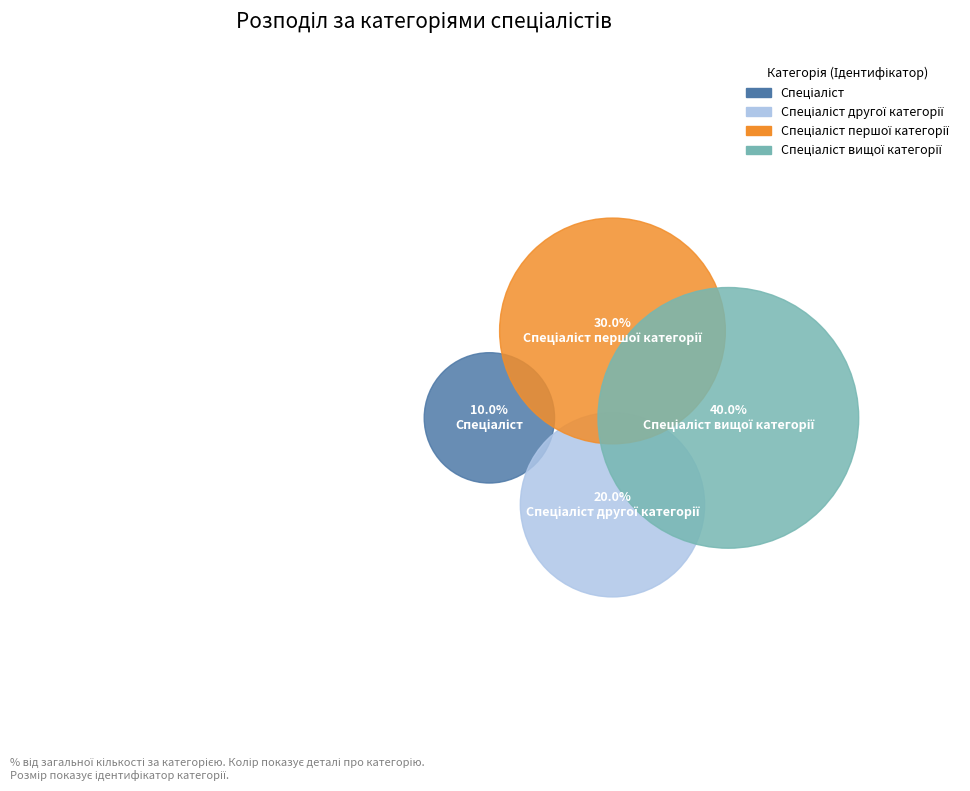

Is it true that Спеціаліст другої категорії is 20% of the pie?

True